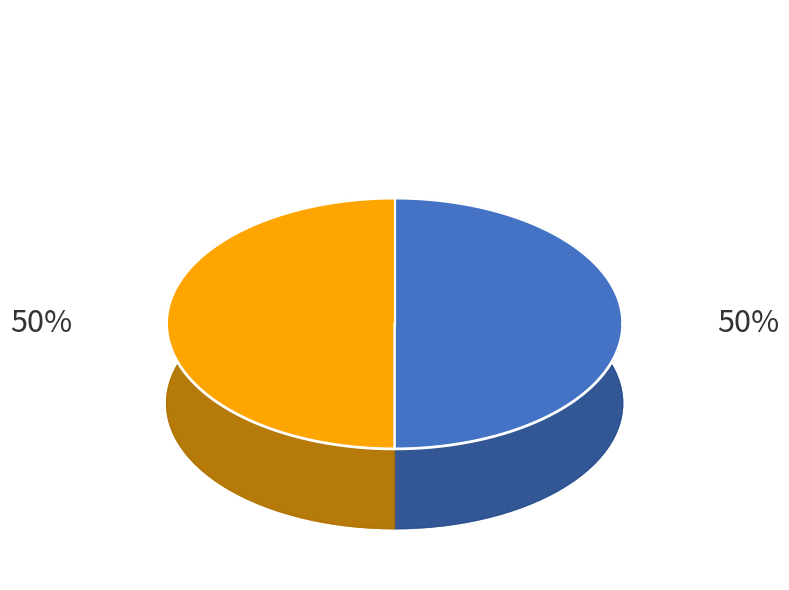

To the nearest percent, what is the combined percentage of ОЗ "РОКИТНІВСЬКИЙ ЛІЦЕЙ №3" and РОКИТНІВСЬКИЙ ЛІЦЕЙ №1?

100%